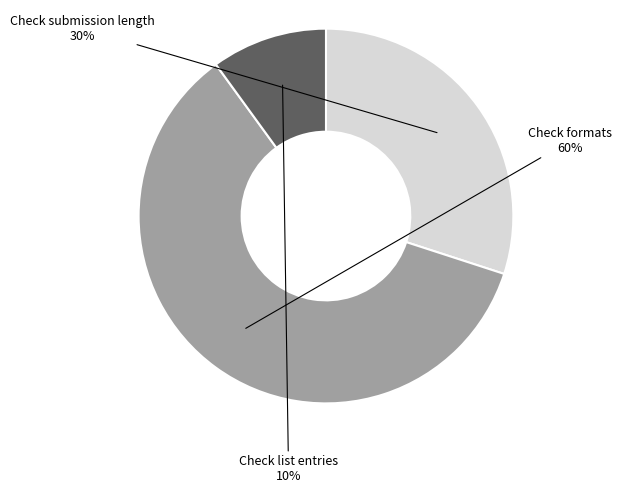

Is there a majority slice in this chart?

Yes